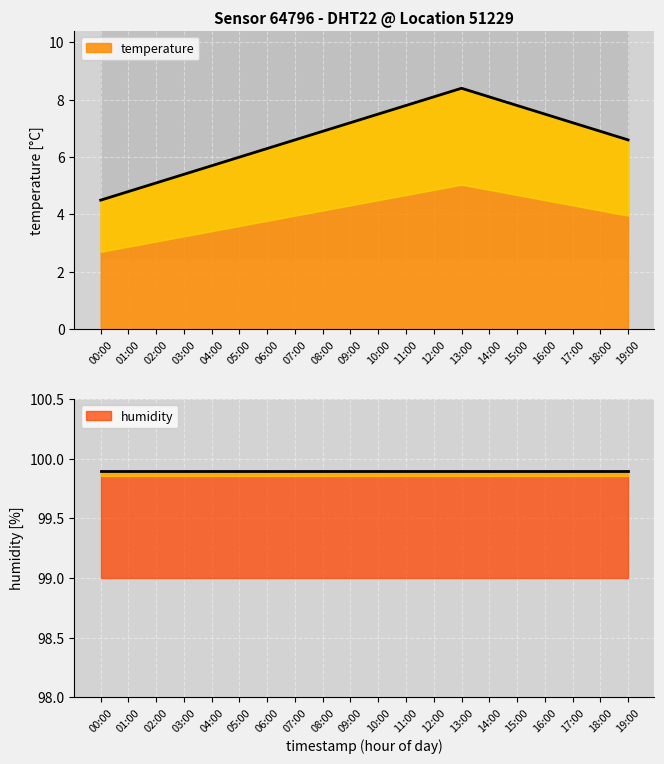

At which category does the chart reach its minimum across all series?

00:00